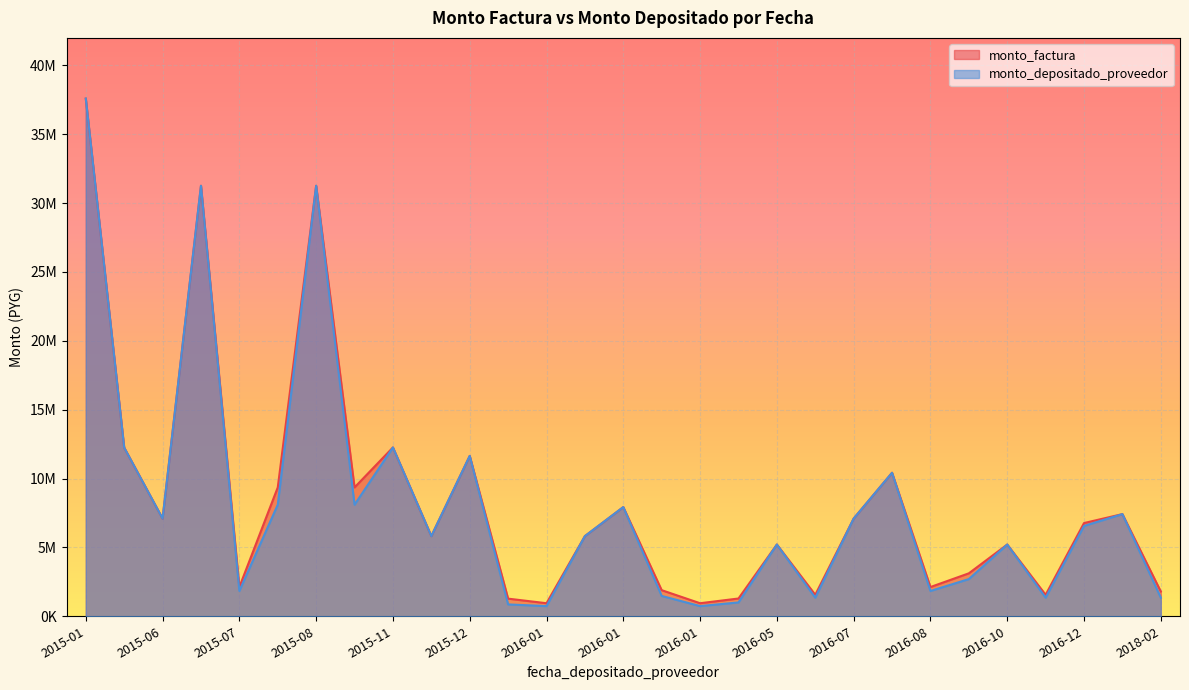

At 2016-01-21, list the series in order from largest to smallest.

monto_factura, monto_depositado_proveedor